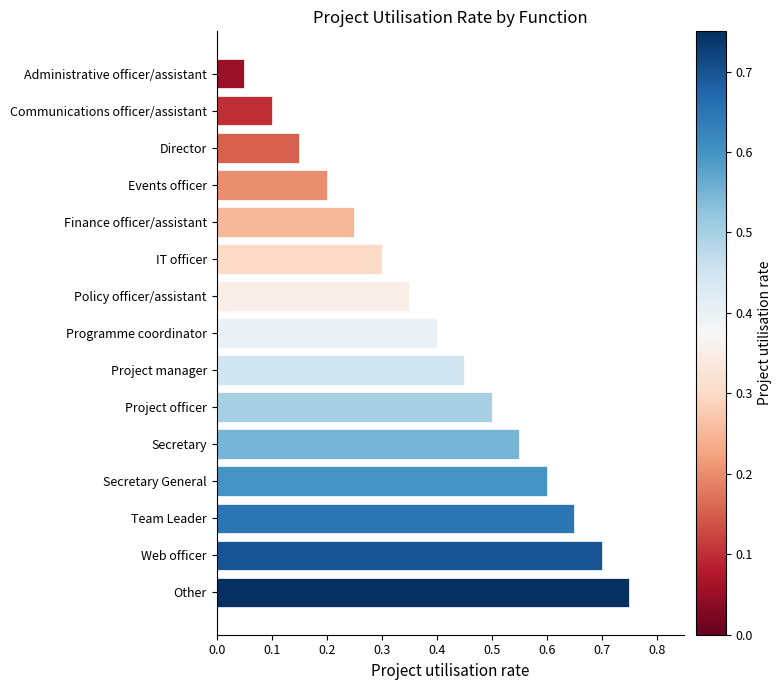

How many bars are there in total?

15